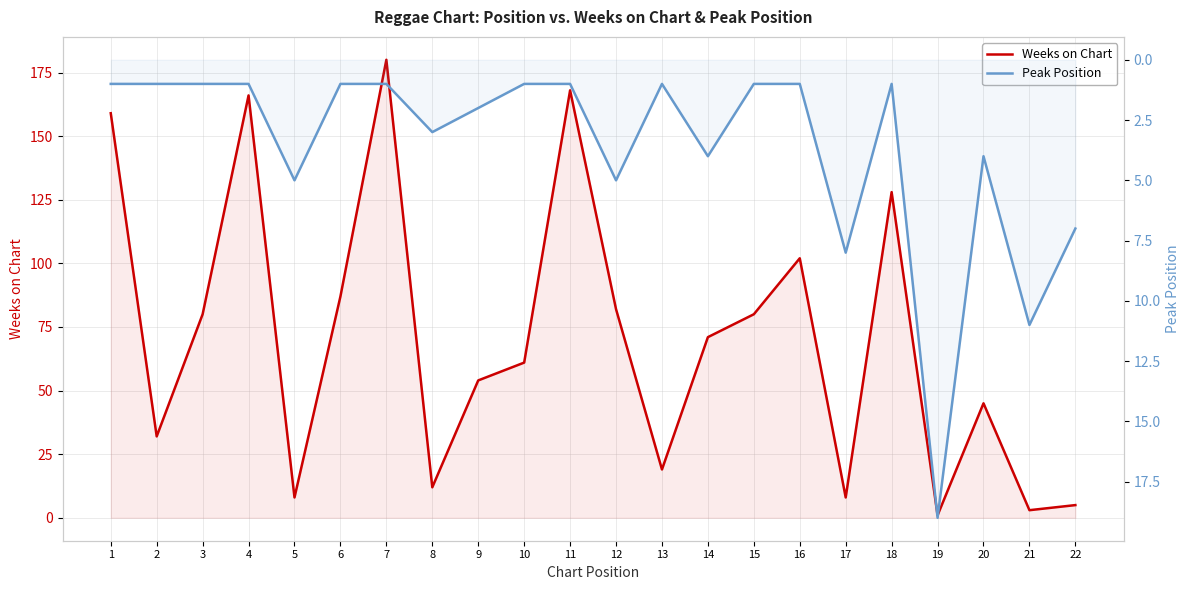

Where is the first local maximum for Peak Position?

5